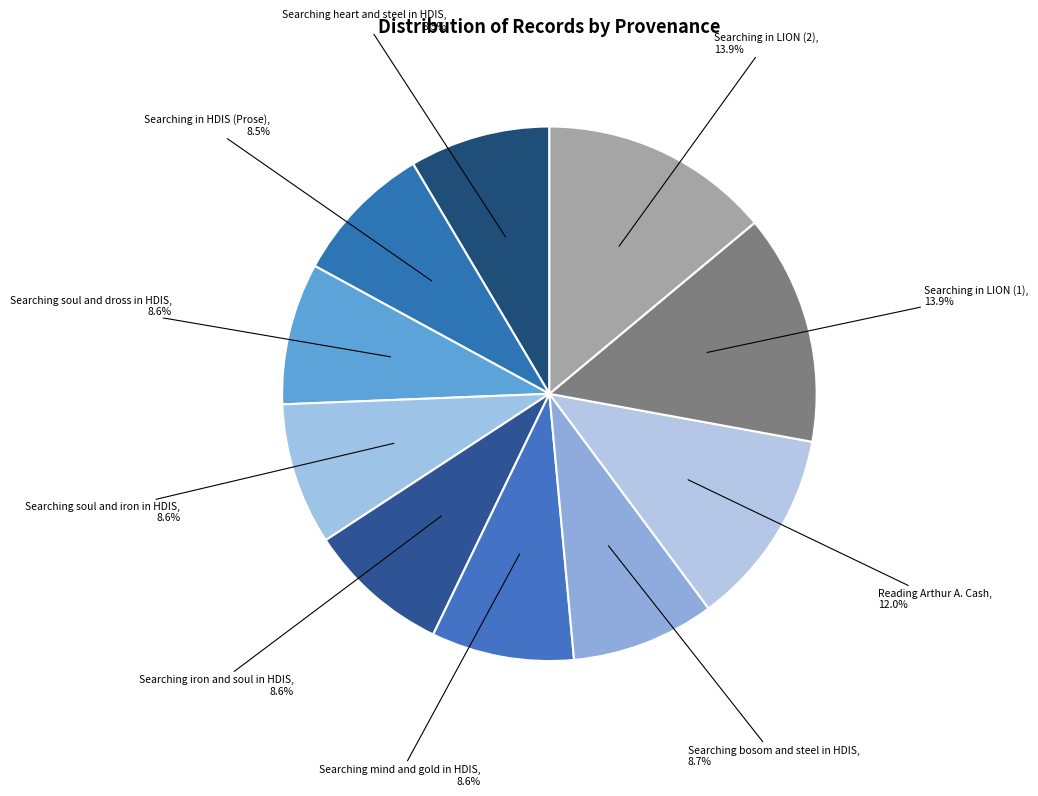

How many slices are in this pie chart?

10